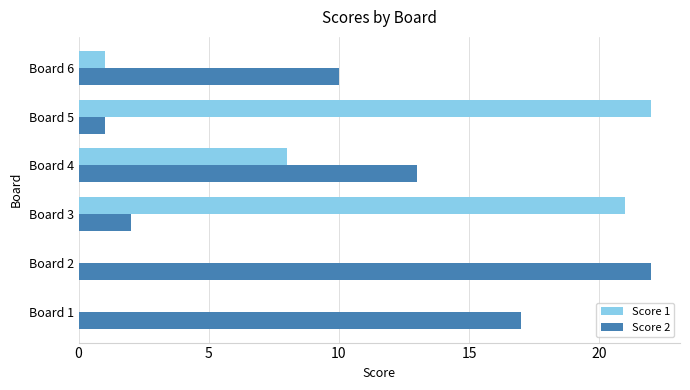

Is it true that Score 2 equals 2 at Board 3?

True